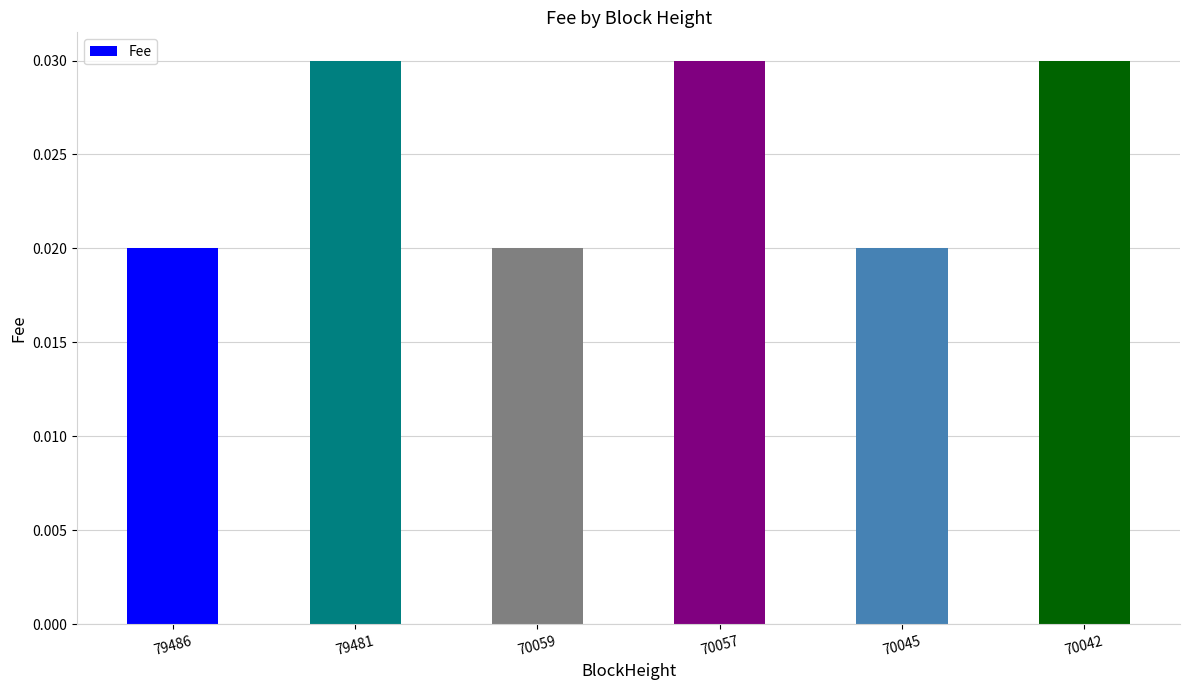

Count the values in the range 0 to 1.

6